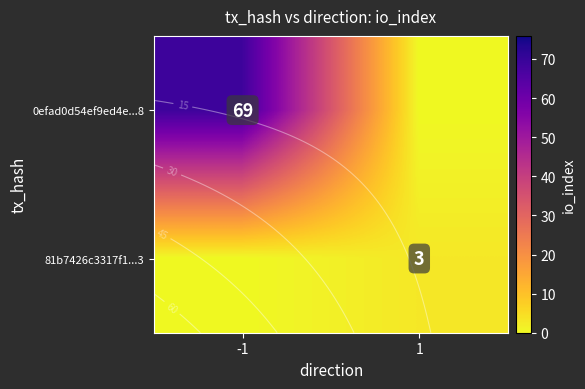

Which category has the lowest value in the row_0 series?

1